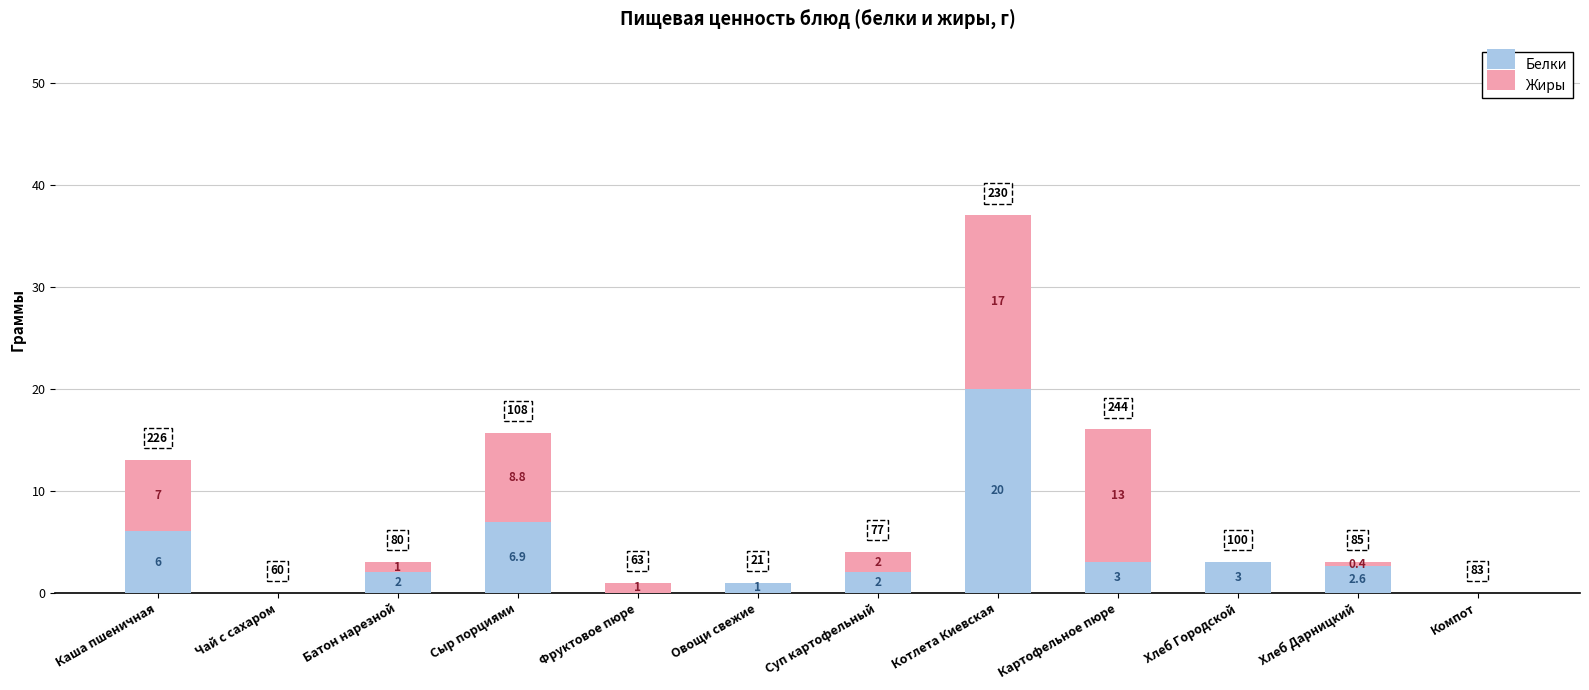

Reading left to right, list the values for the Белки series.

Каша пшеничная=6.0	Чай с сахаром=0.0	Батон нарезной=2.0	Сыр порциями=6.9	Фруктовое пюре=0.0	Овощи свежие=1.0	Суп картофельный=2.0	Котлета Киевская=20.0	Картофельное пюре=3.0	Хлеб Городской=3.0	Хлеб Дарницкий=2.6	Компот=0.0